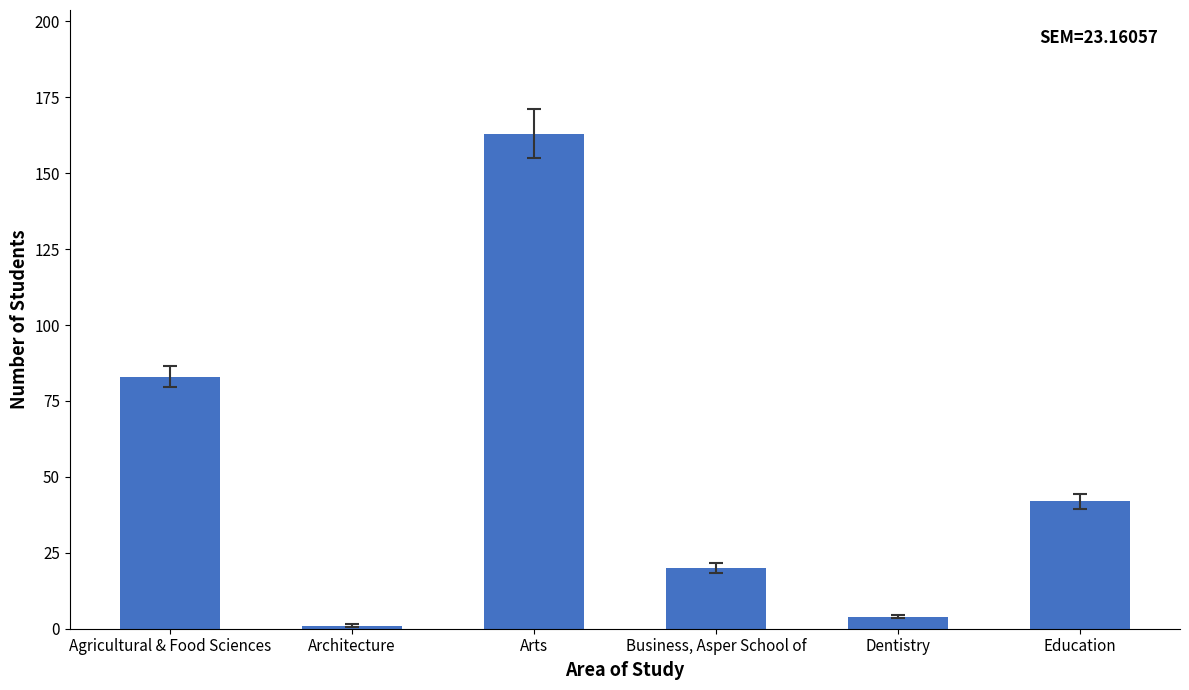

What position from the left is Agricultural & Food Sciences?

1